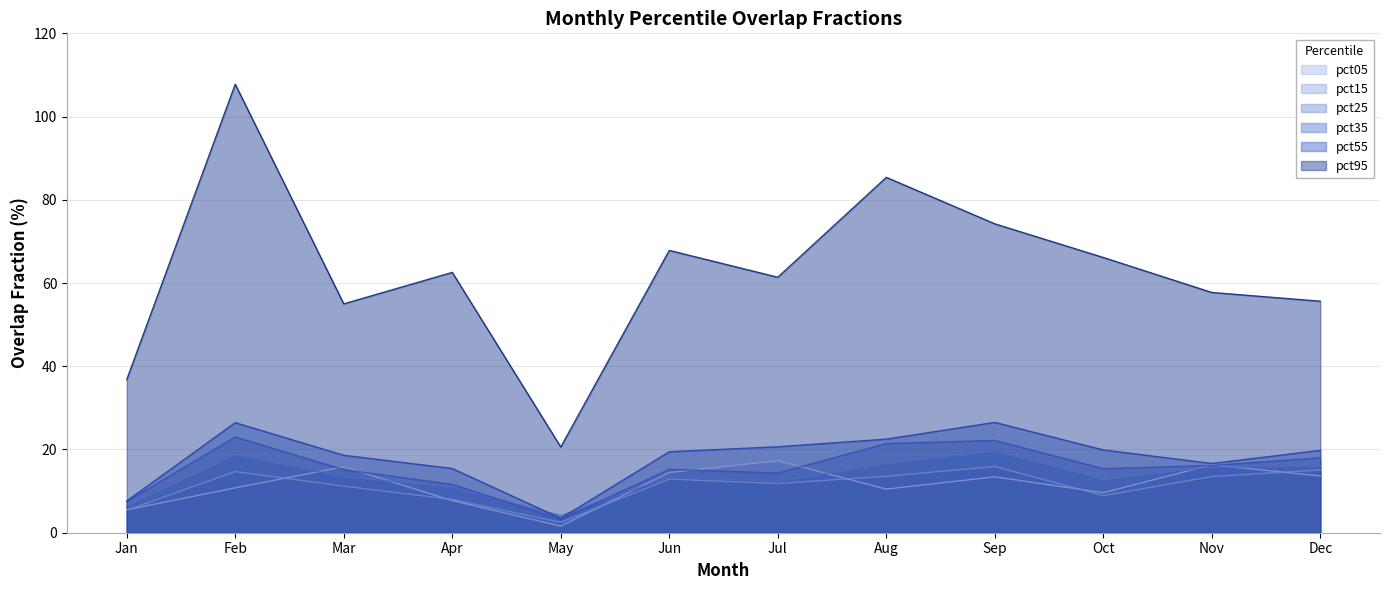

Reading right to left, transcribe all the data shown in this chart.

pct05: Dec=13.6	Nov=16.3	Oct=9.6	Sep=13.4	Aug=10.5	Jul=17.3	Jun=14.5	May=1.6	Apr=7.7	Mar=15.8	Feb=10.8	Jan=5.5
pct15: Dec=15.1	Nov=13.5	Oct=8.9	Sep=15.9	Aug=13.5	Jul=11.8	Jun=12.9	May=2.5	Apr=8.0	Mar=11.2	Feb=14.7	Jan=5.4
pct25: Dec=15.9	Nov=15.8	Oct=12.8	Sep=19.5	Aug=16.5	Jul=12.4	Jun=13.3	May=4.1	Apr=10.9	Mar=13.5	Feb=18.6	Jan=6.4
pct35: Dec=18.0	Nov=16.2	Oct=15.4	Sep=22.2	Aug=21.4	Jul=14.3	Jun=15.2	May=3.2	Apr=11.6	Mar=15.2	Feb=23.0	Jan=7.5
pct55: Dec=19.8	Nov=16.6	Oct=19.9	Sep=26.5	Aug=22.5	Jul=20.7	Jun=19.5	May=3.5	Apr=15.4	Mar=18.6	Feb=26.4	Jan=7.6
pct95: Dec=55.6	Nov=57.7	Oct=66.1	Sep=74.2	Aug=85.4	Jul=61.4	Jun=67.8	May=20.6	Apr=62.6	Mar=55.0	Feb=107.8	Jan=36.8